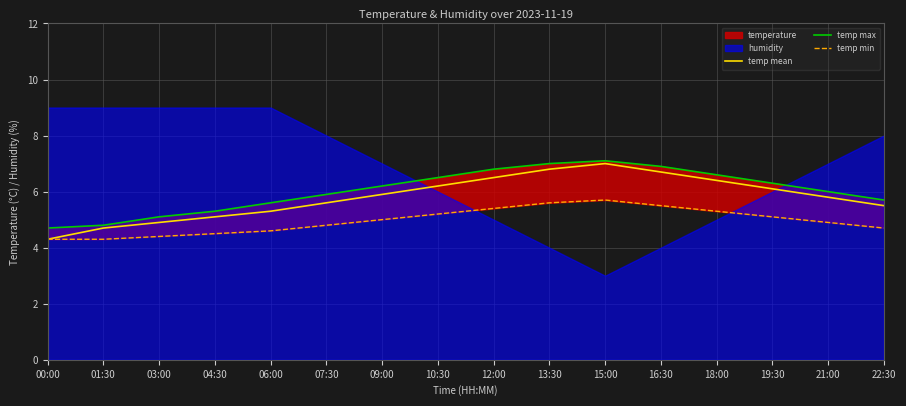

What value does the temp max series have at 13:30?

7.0